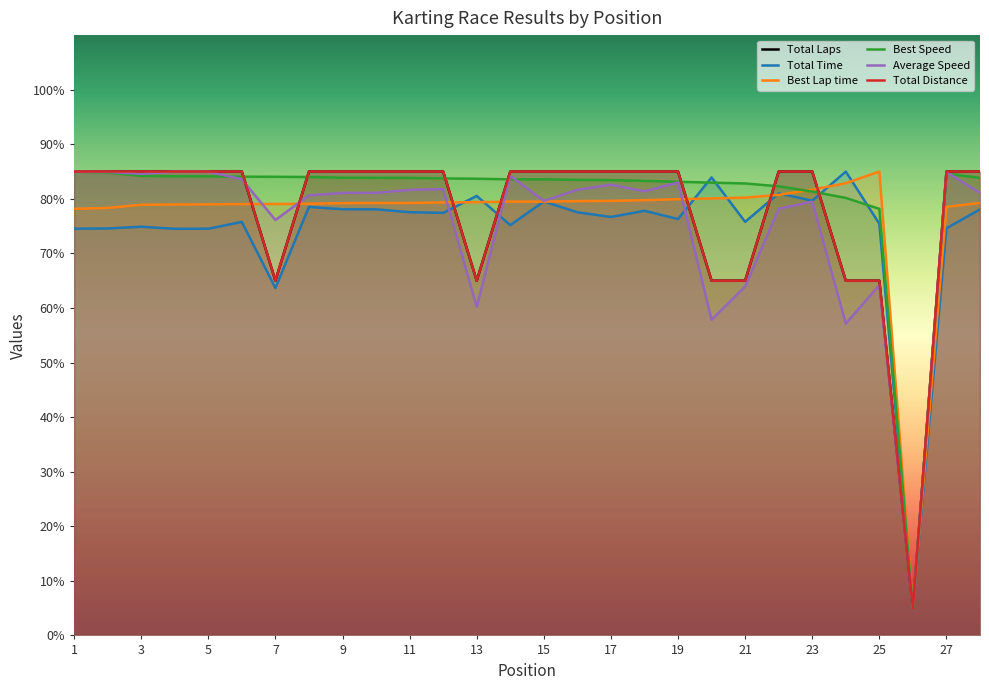

What is the difference between the second highest and second lowest values in the Total Laps series?

20.0